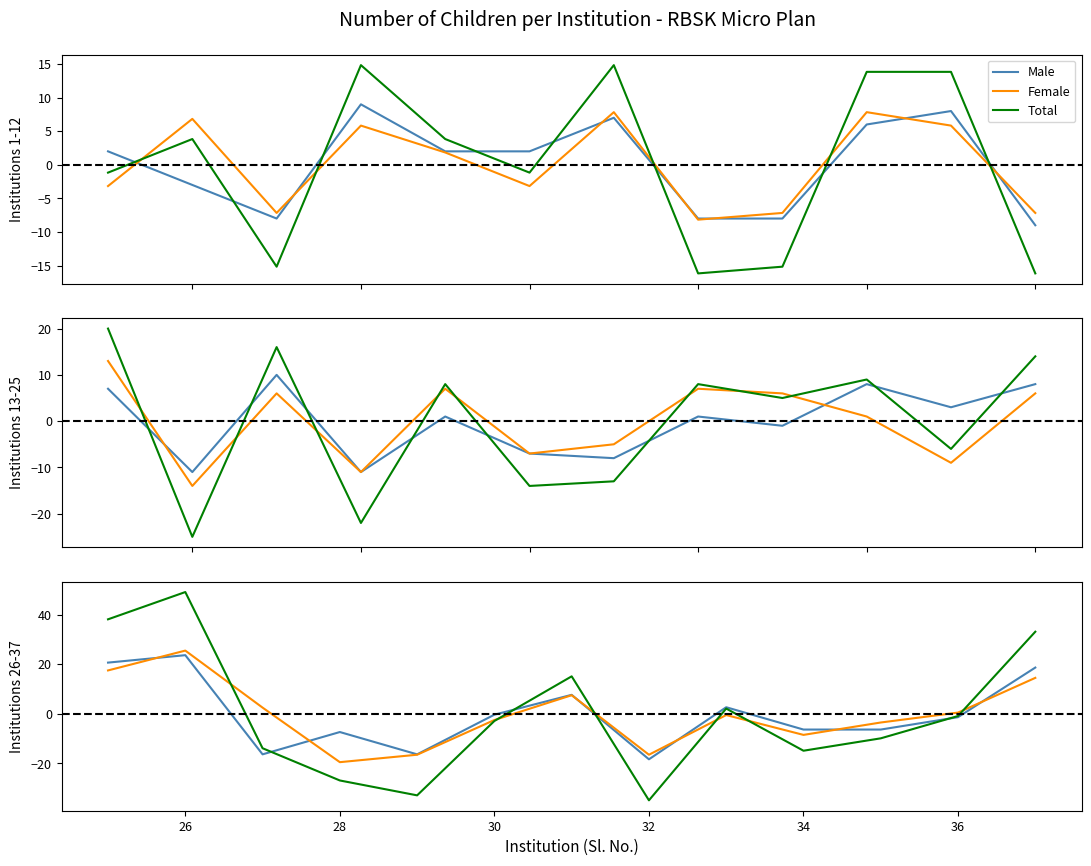

Count the number of data series in this chart.

3